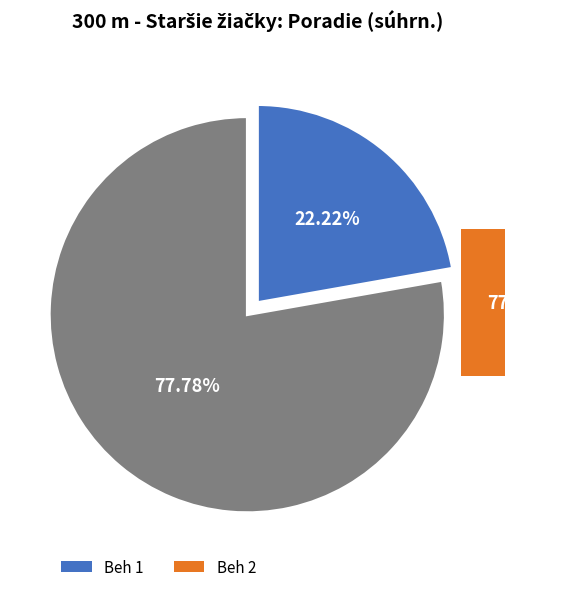

What is the total percentage of Beh 1 and Beh 2?

100.0%